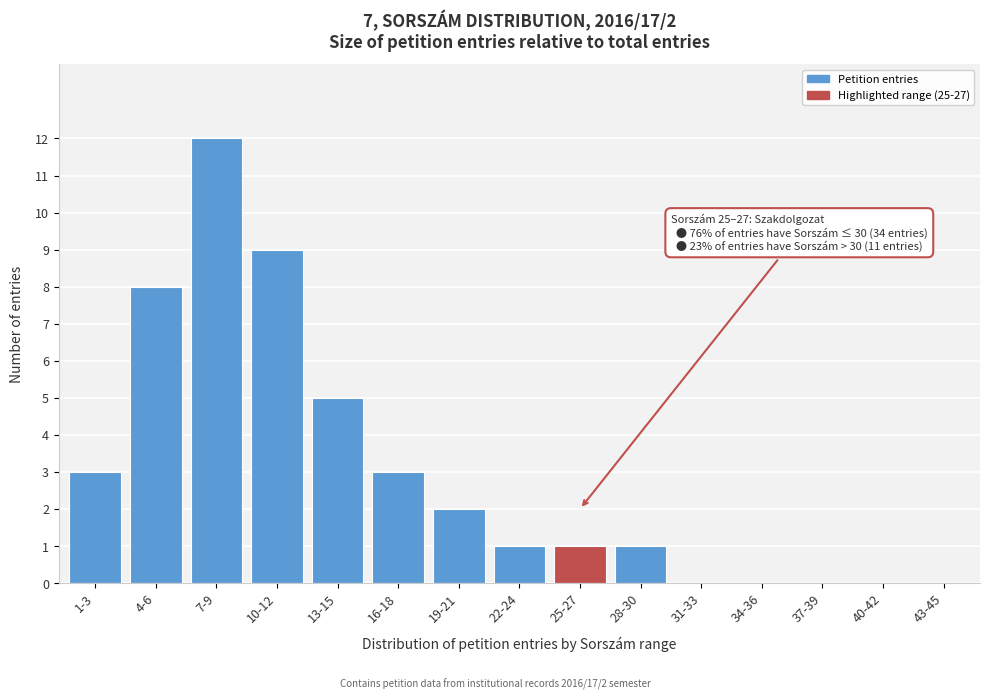

Reading left to right, list all the values displayed in this chart.

1-3=3	4-6=8	7-9=12	10-12=9	13-15=5	16-18=3	19-21=2	22-24=1	25-27=1	28-30=1	31-33=0	34-36=0	37-39=0	40-42=0	43-45=0